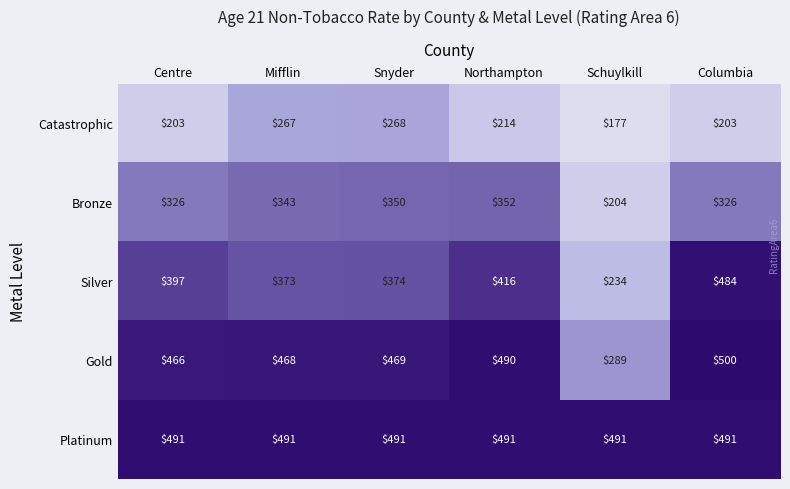

List the series in order of their overall mean, highest first.

Platinum, Gold, Silver, Bronze, Catastrophic